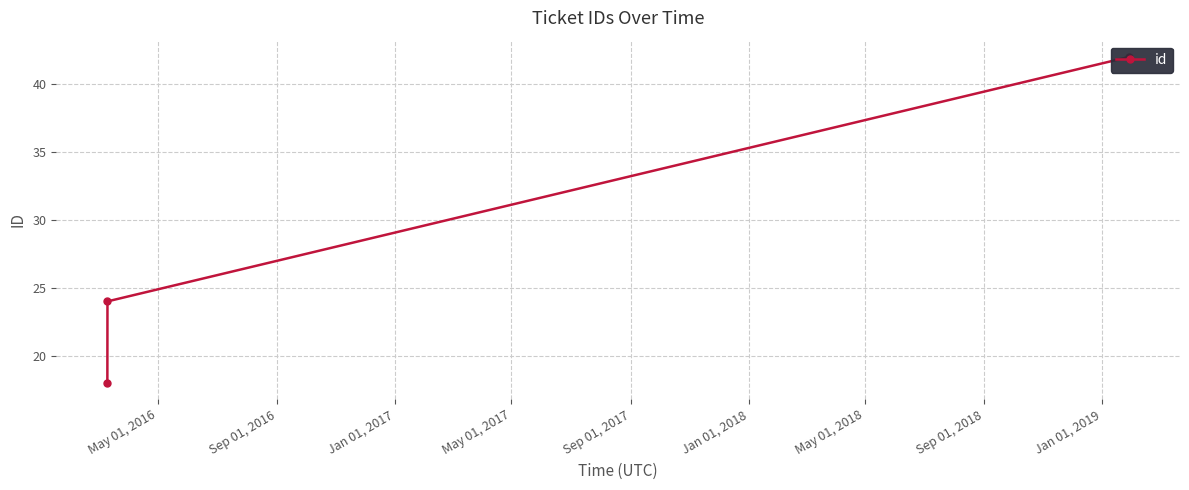

How many distinct data groups are displayed?

1